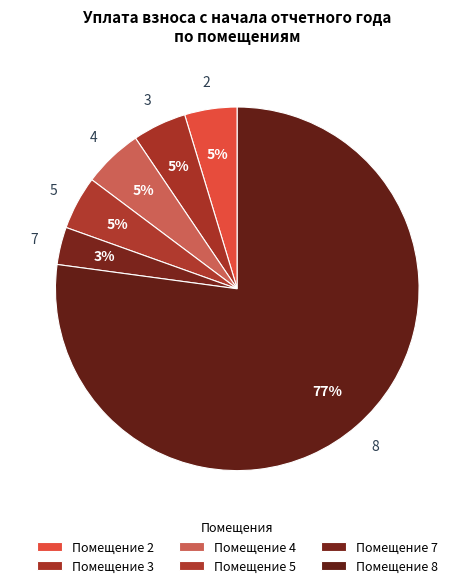

How many segments does this pie chart have?

6